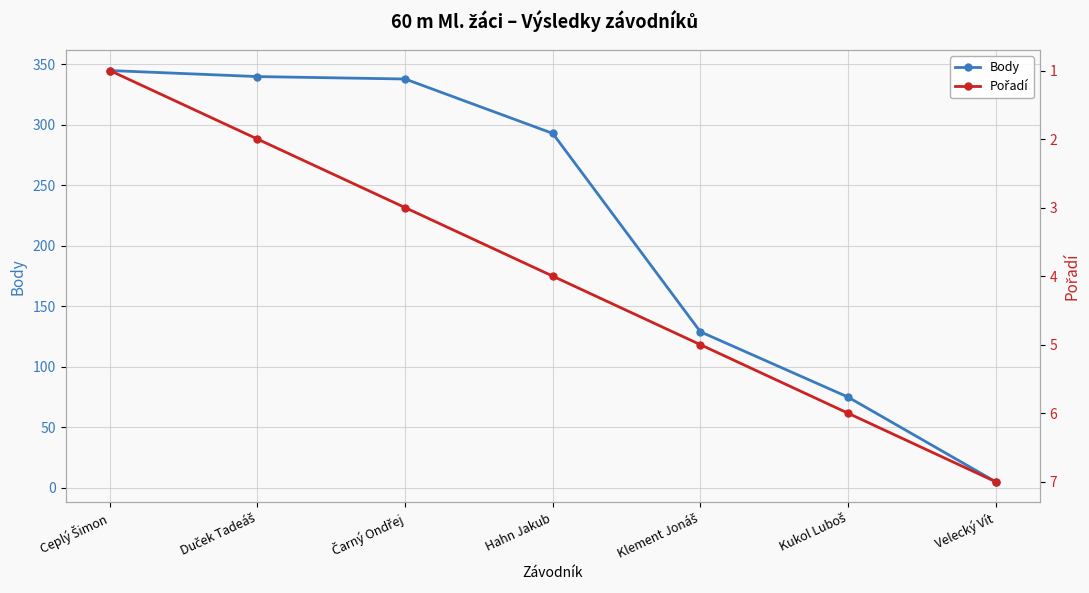

At which label does Pořadí reach its minimum?

Ceplý Šimon